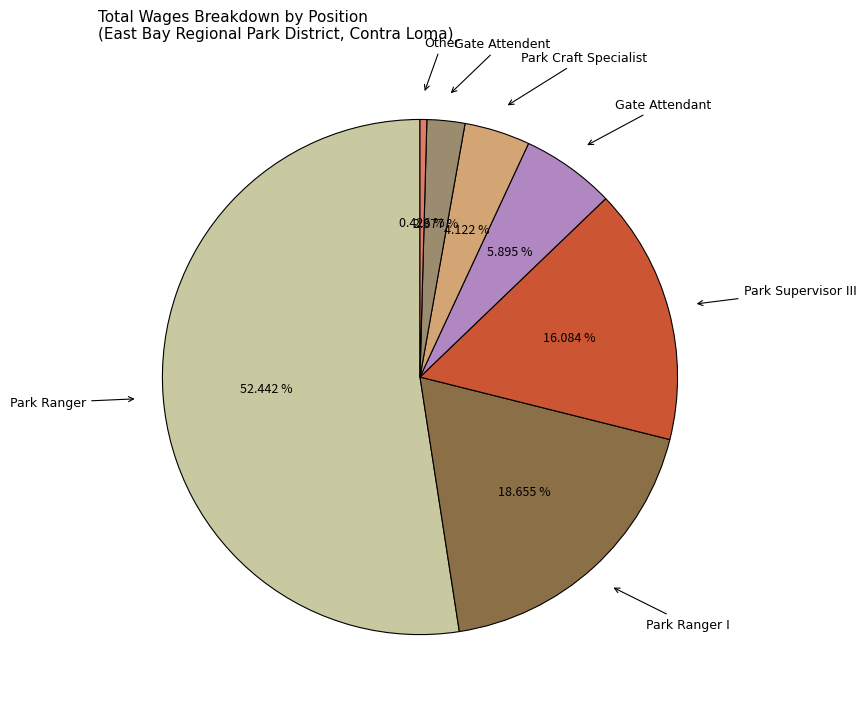

Is there a majority slice in this chart?

Yes